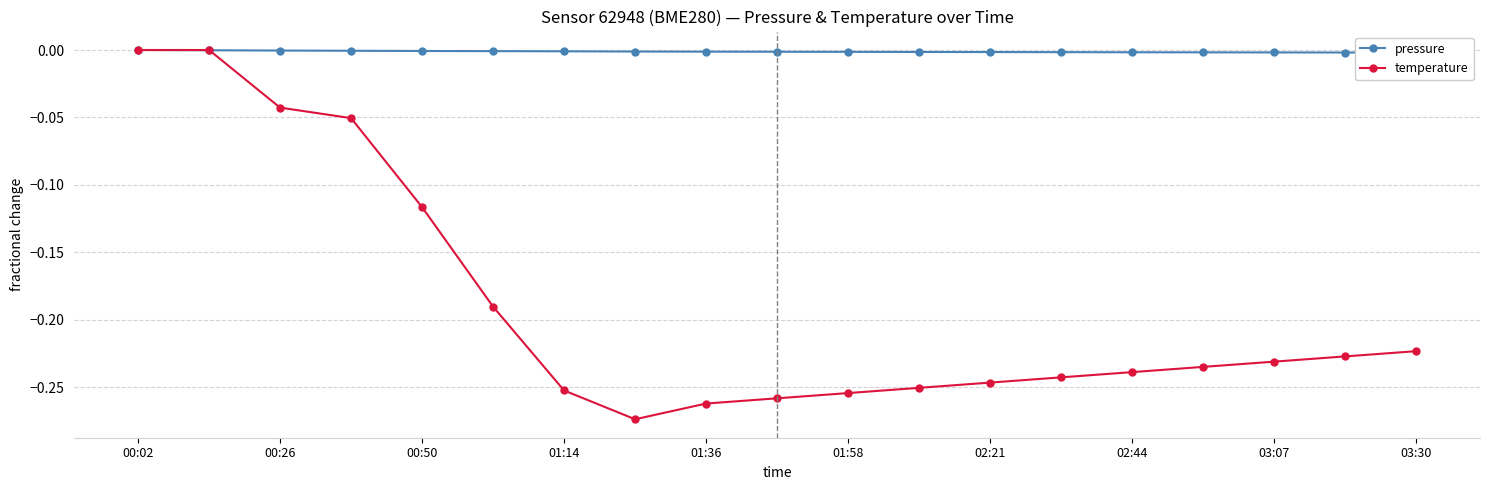

True or false: temperature has a value of -0.3 at 03:30.

False